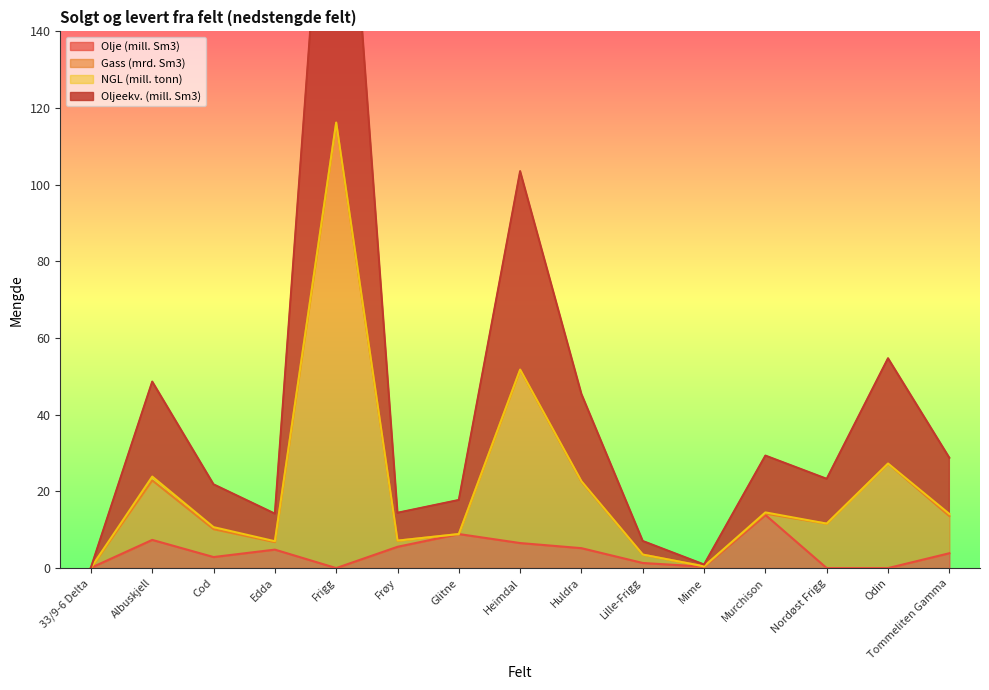

List the labels in order of Gass (mrd. Sm3) value, smallest first.

33/9-6 Delta, Mime, Lille-Frigg, Edda, Frøy, Glitne, Cod, Nordøst Frigg, Tommeliten Gamma, Murchison, Huldra, Albuskjell, Odin, Heimdal, Frigg